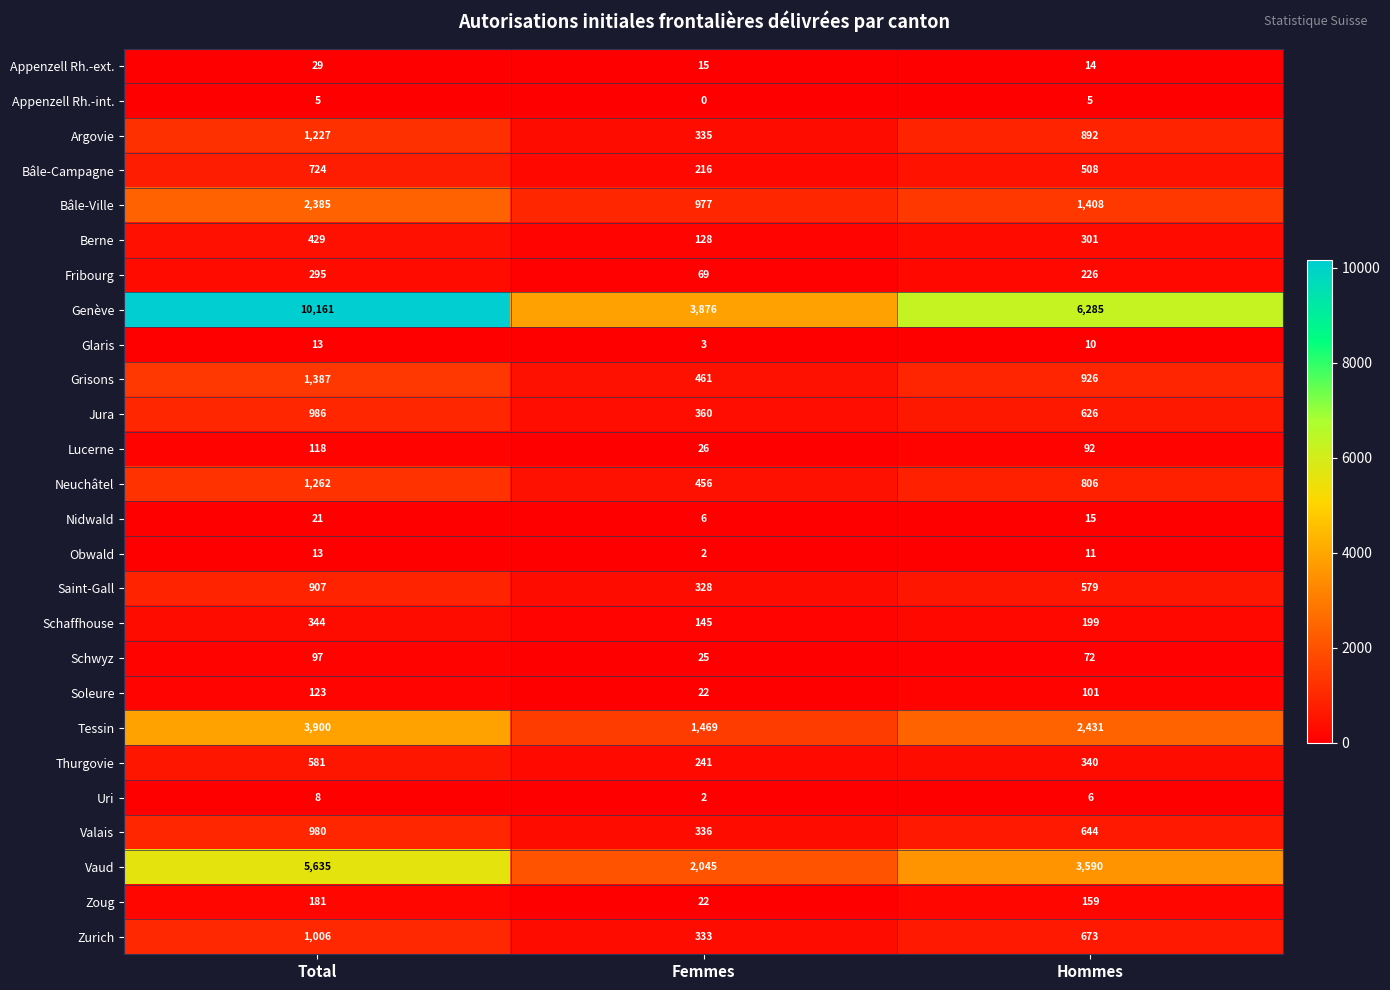

Rank the series at Hommes from highest to lowest value.

Genève, Vaud, Tessin, Bâle-Ville, Grisons, Argovie, Neuchâtel, Zurich, Valais, Jura, Saint-Gall, Bâle-Campagne, Thurgovie, Berne, Fribourg, Schaffhouse, Zoug, Soleure, Lucerne, Schwyz, Nidwald, Appenzell Rh.-ext., Obwald, Glaris, Uri, Appenzell Rh.-int.